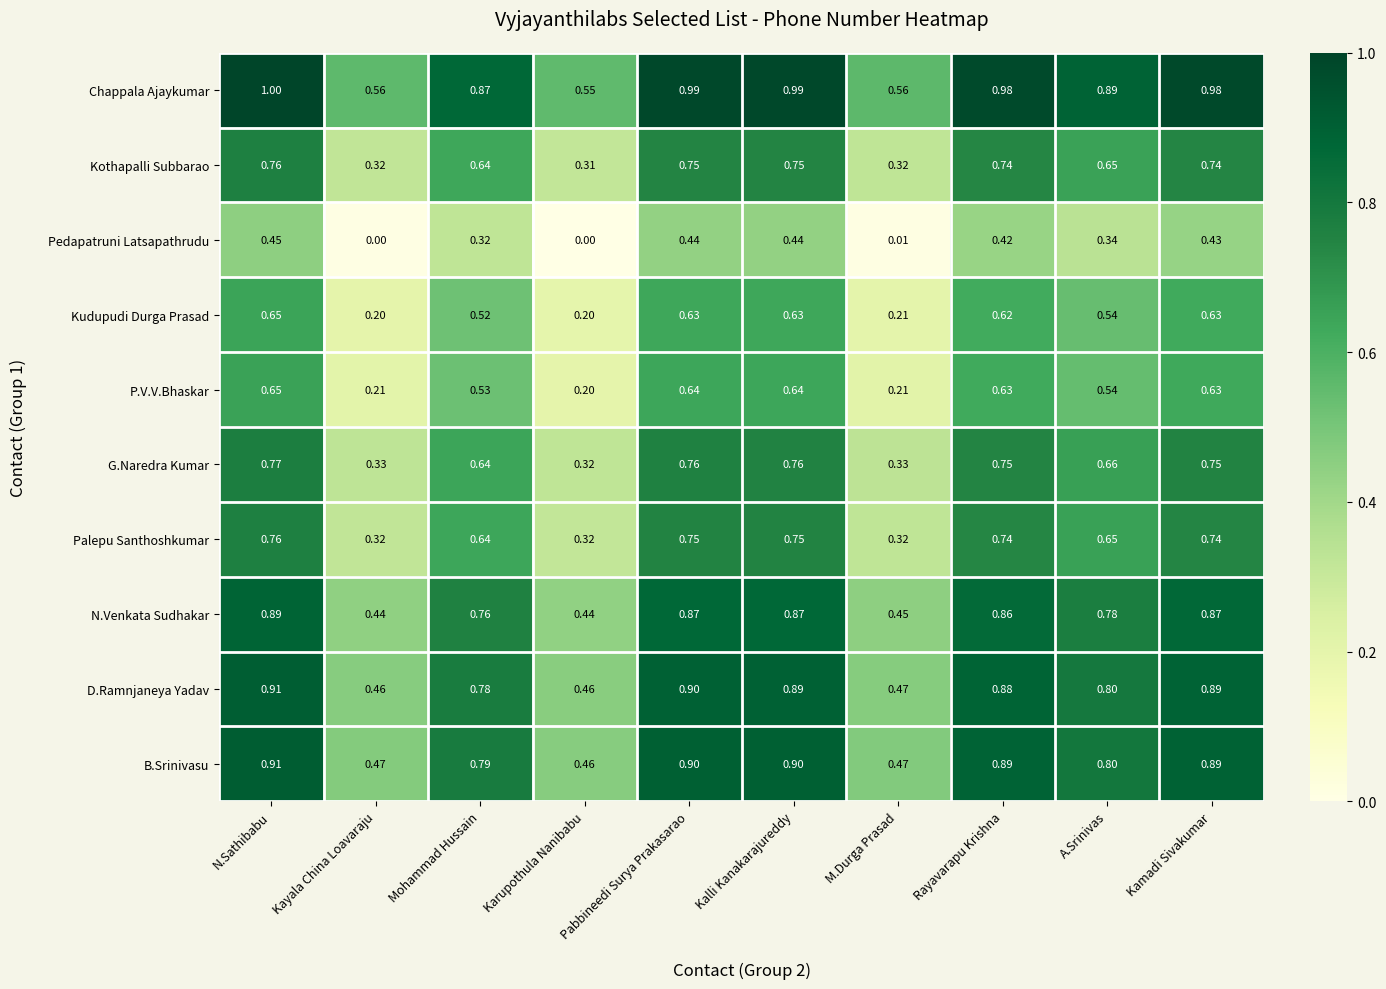

Which category has the highest value across all series?

N.Sathibabu